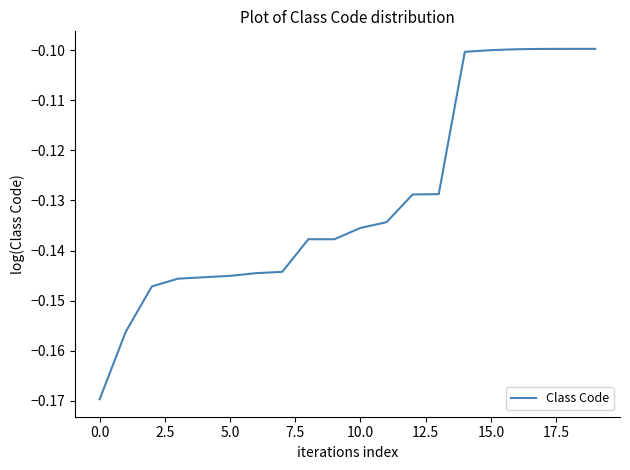

What is the label of the 7th point from the right?

13